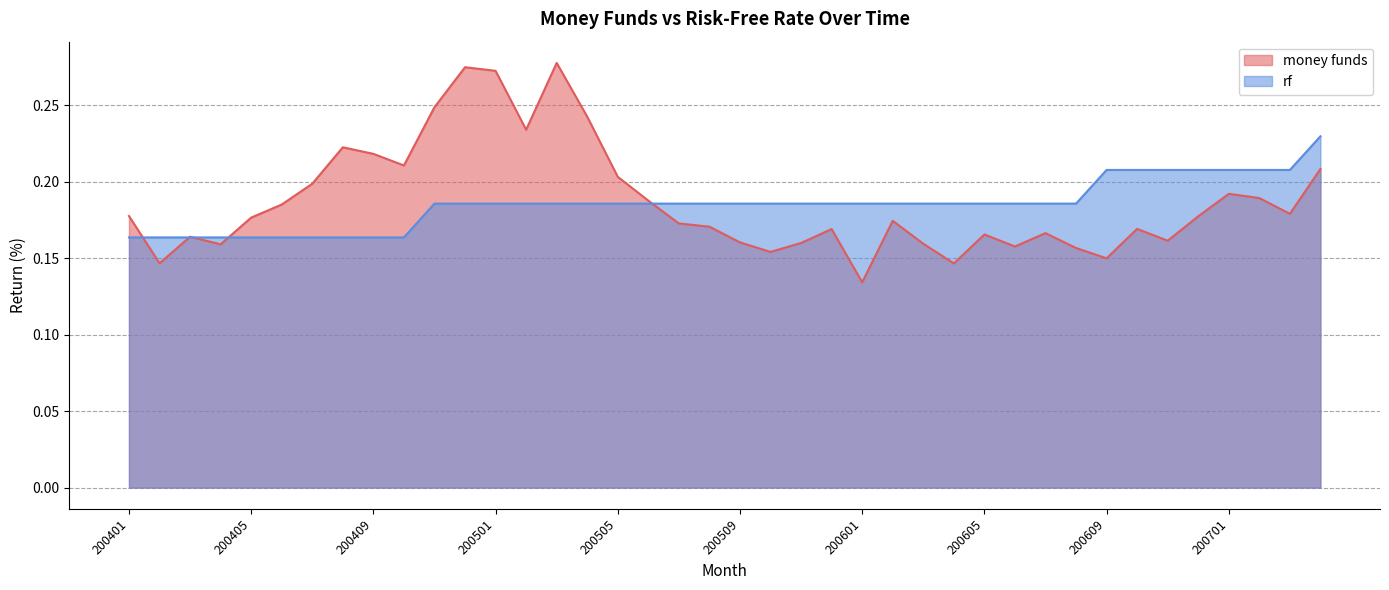

What is the average value of the money funds series?

0.2